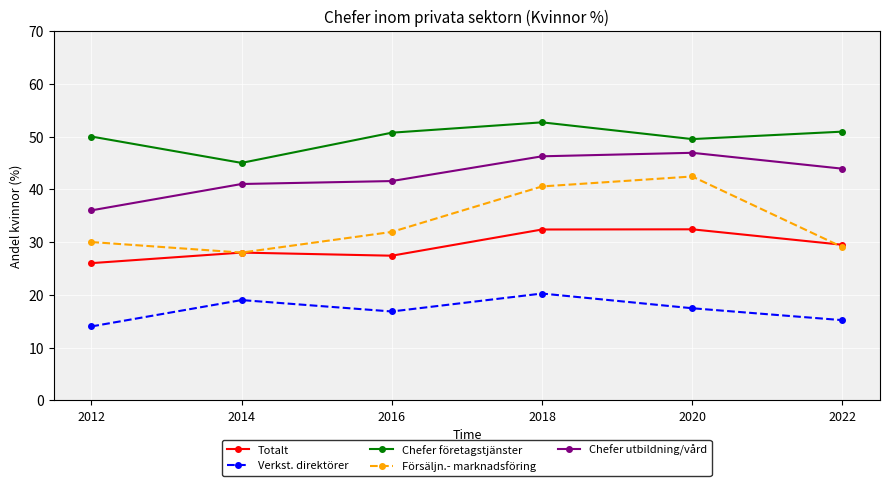

Does the chart have visible grid lines?

Yes